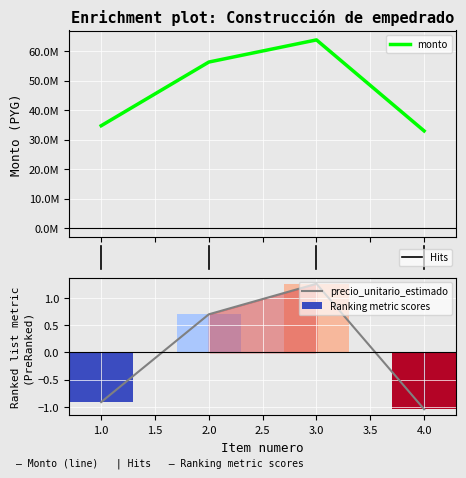

Which series changed the most between 2 and 3?

precio_unitario_estimado